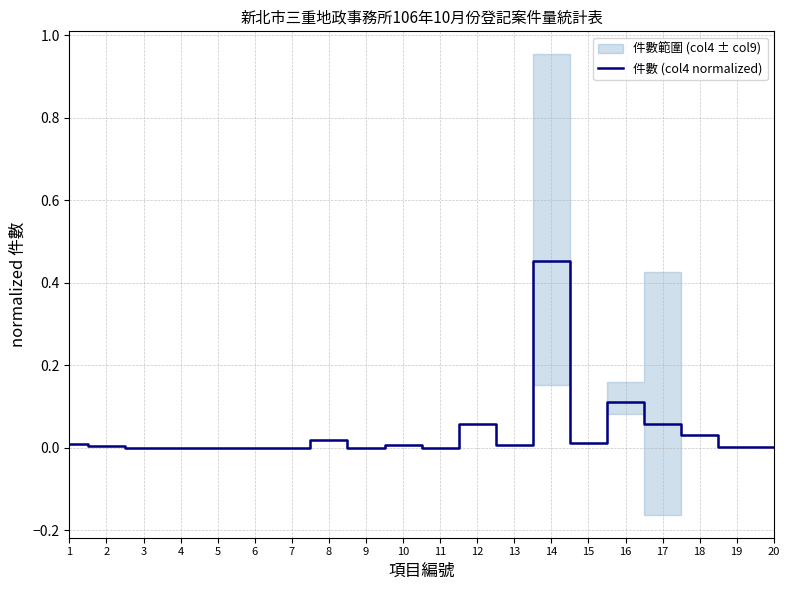

How many positive values are there?

13